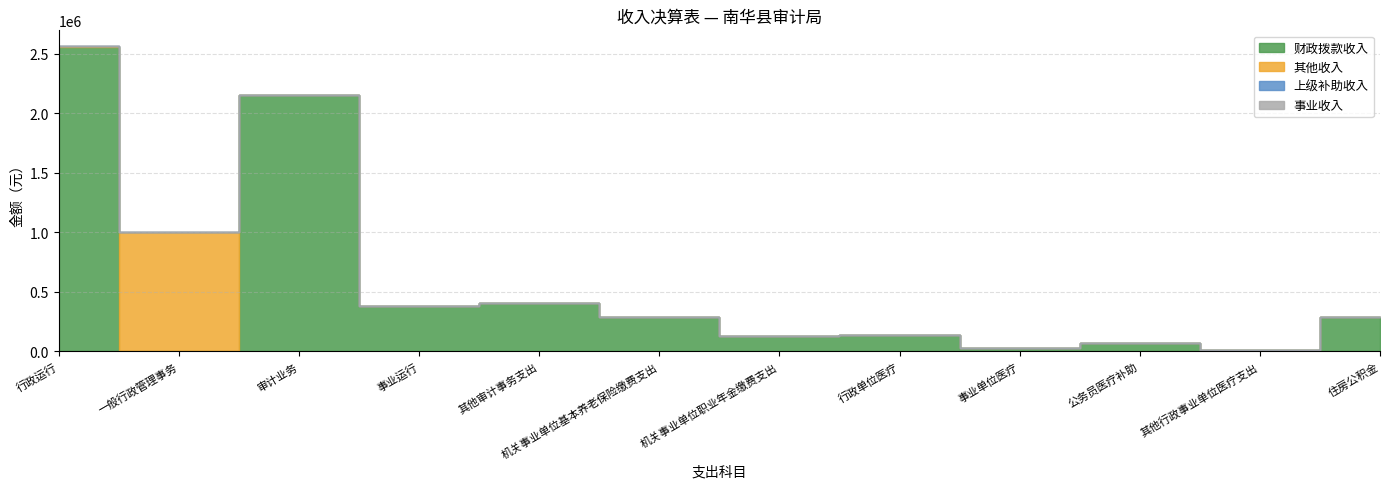

List the series in order of their peak value, highest first.

财政拨款收入, 其他收入, 上级补助收入, 事业收入